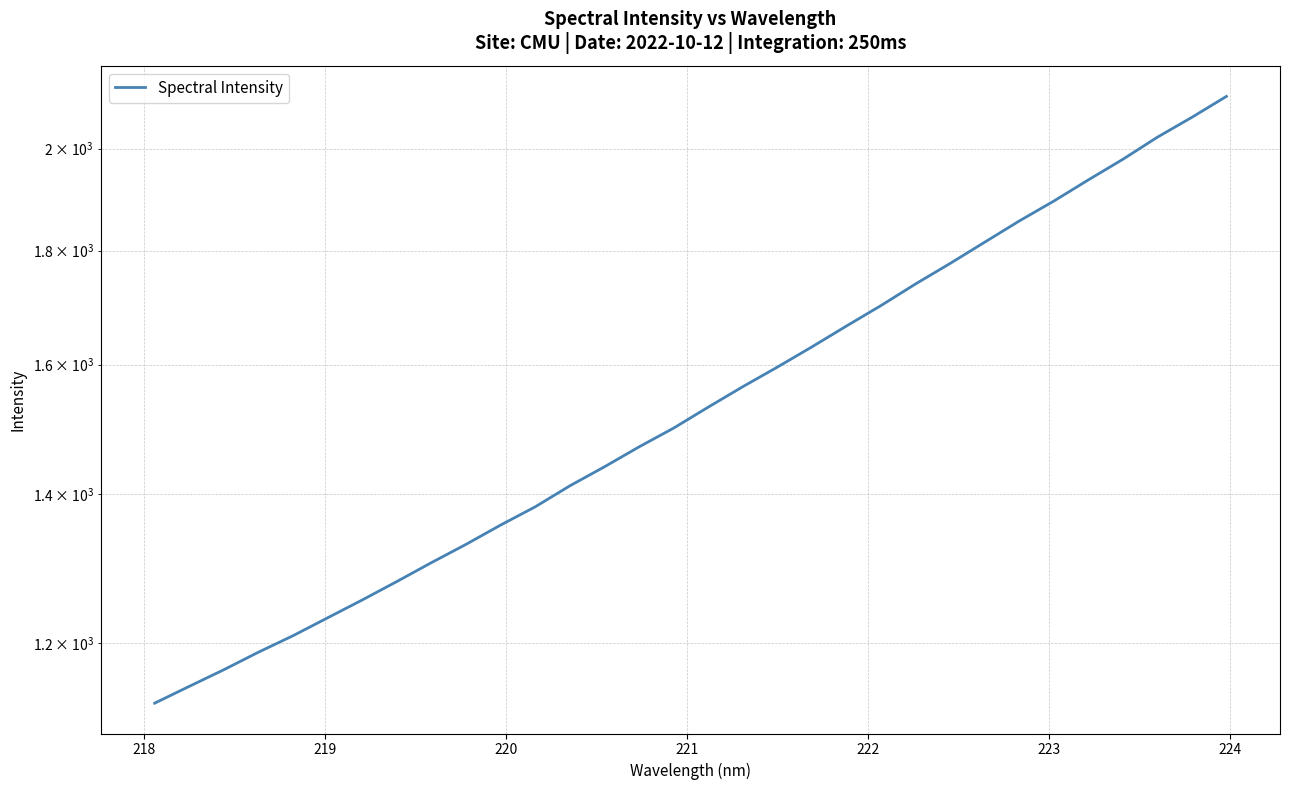

What is the difference between the maximum and minimum values?

983.0